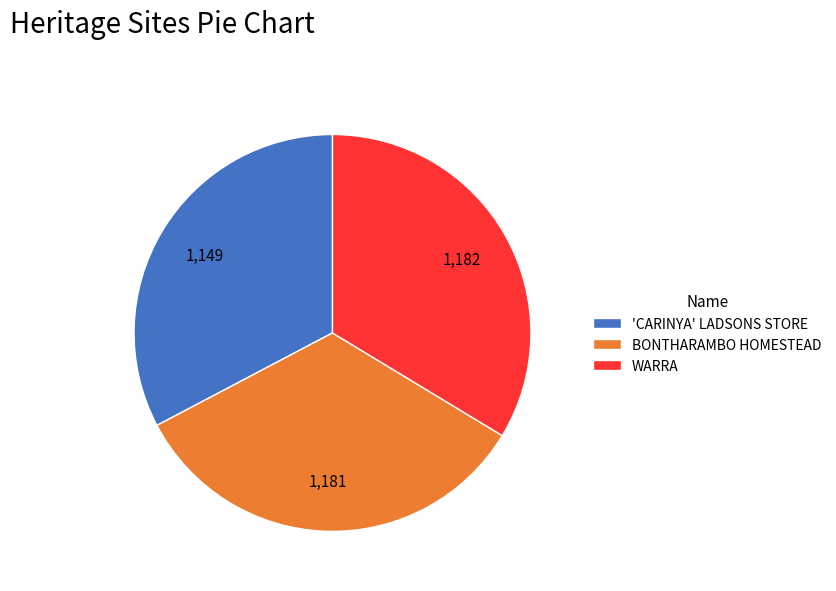

What is the ratio of the value at WARRA to the value at 'CARINYA' LADSONS STORE?

1.0